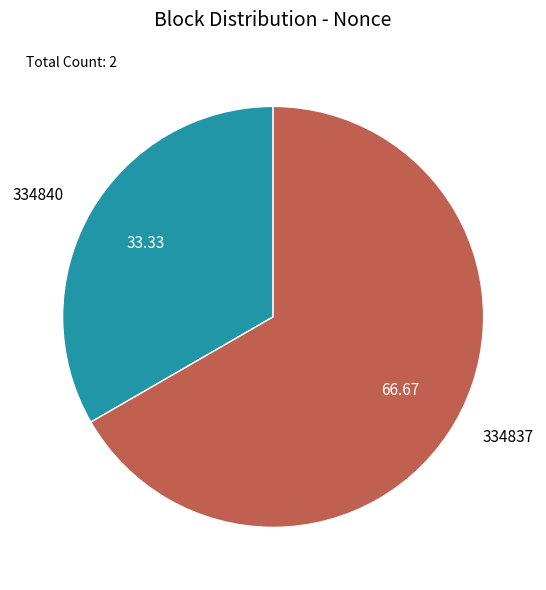

What is the largest slice in the pie chart?

334837